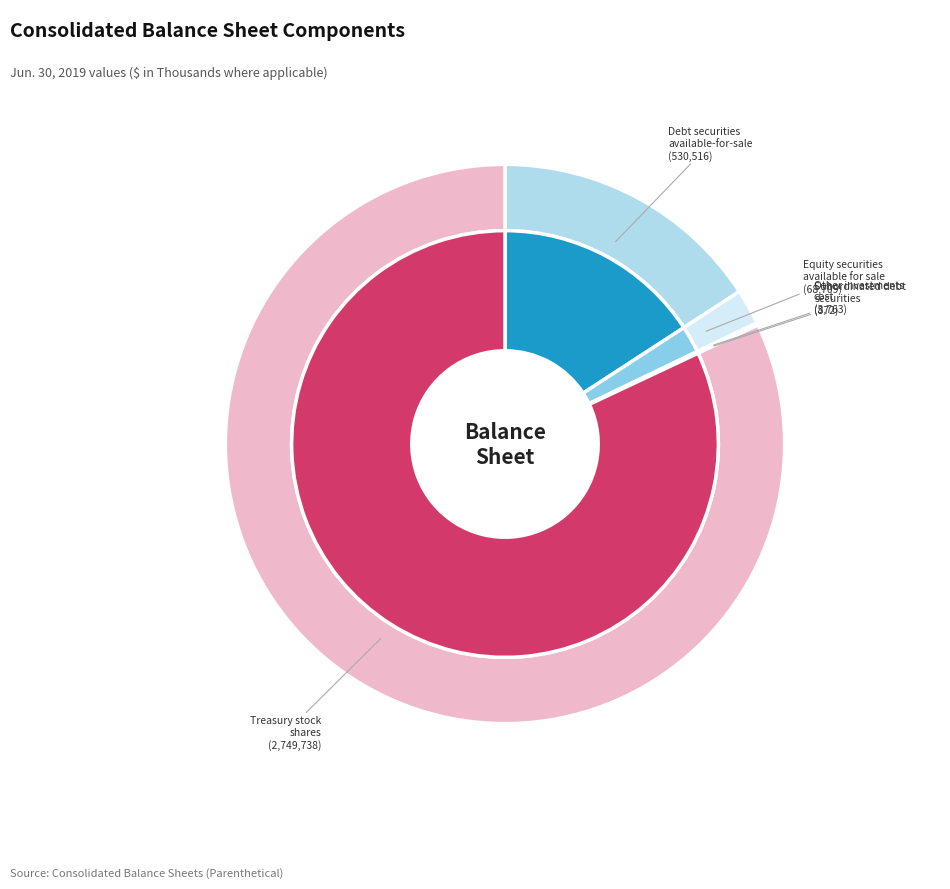

What percentage is the Equity securities, available for sale slice, to the nearest percent?

2%